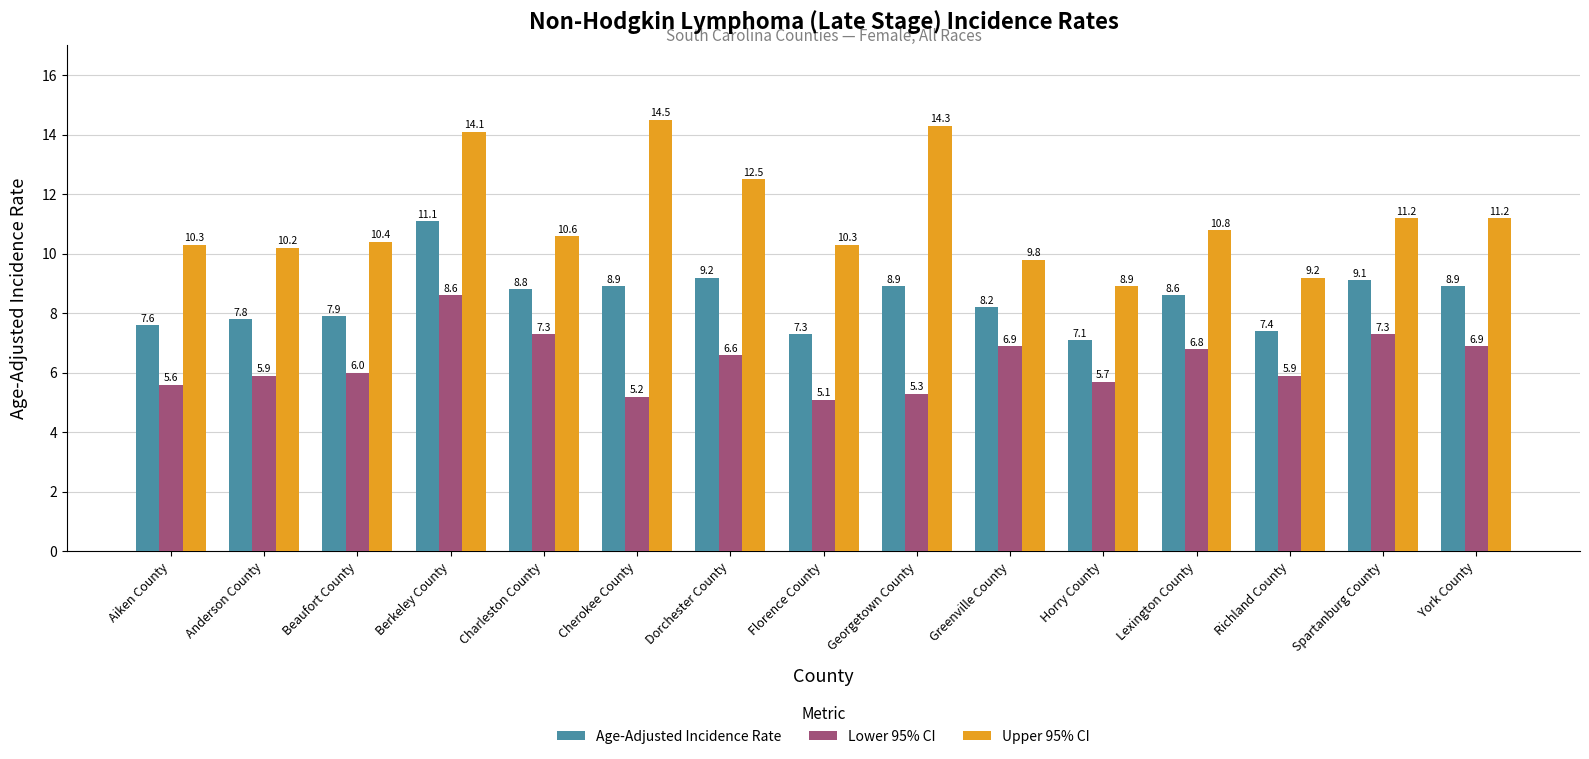

What is the maximum value shown in the chart?

14.5